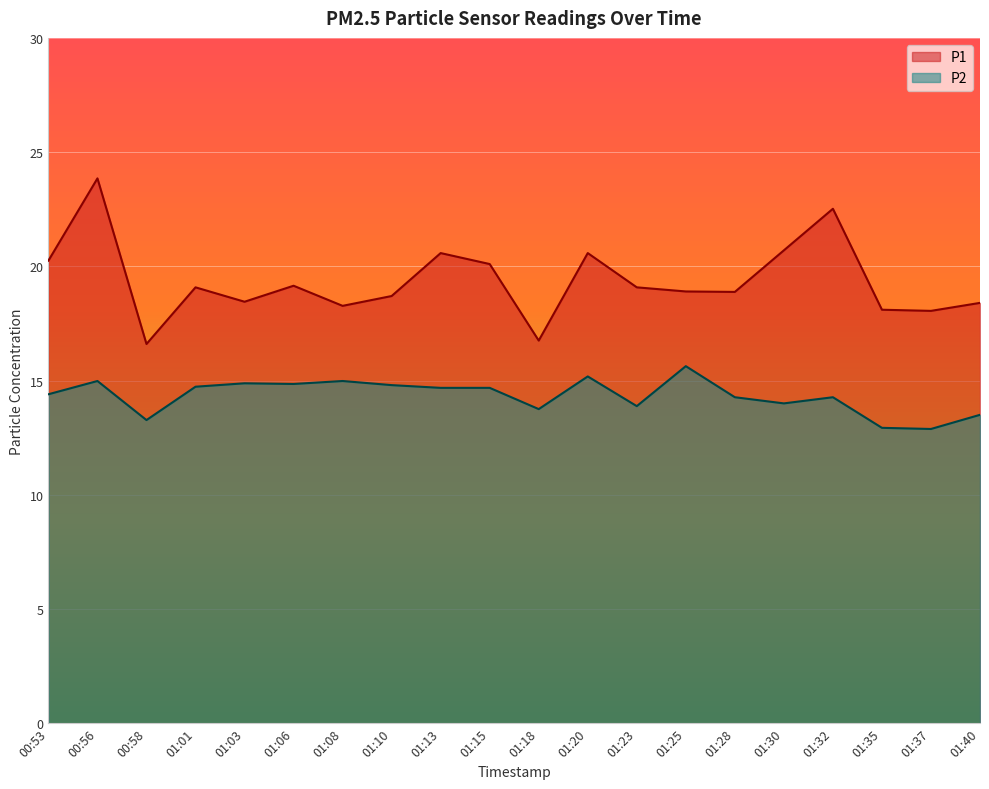

What is the spread (max minus min) of values at 01:15?

5.4